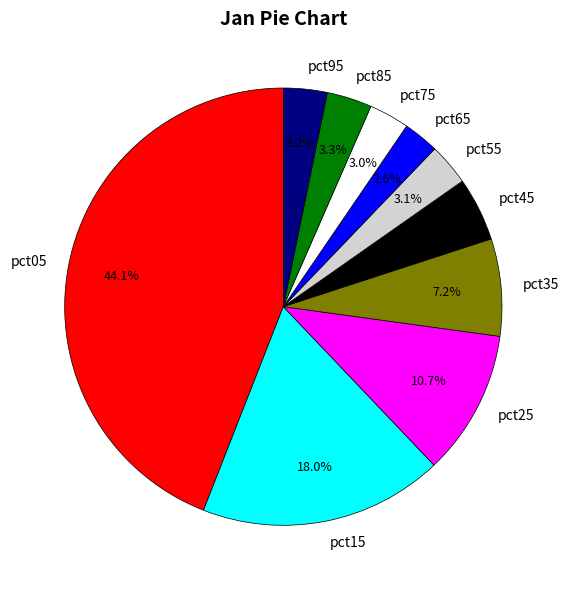

Which category has the biggest portion of the pie?

pct05